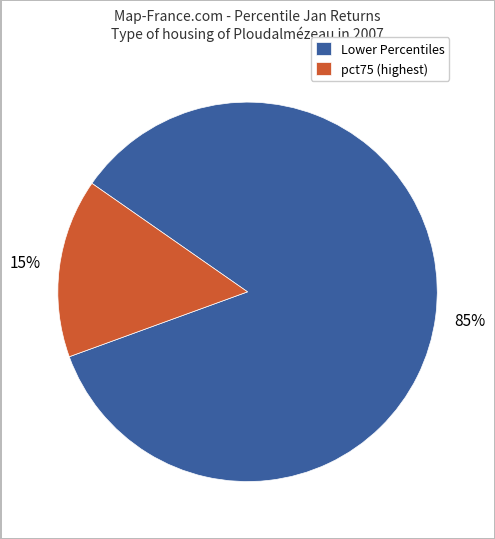

Is the sum of Lower Percentiles and pct75 (highest) greater than half?

Yes